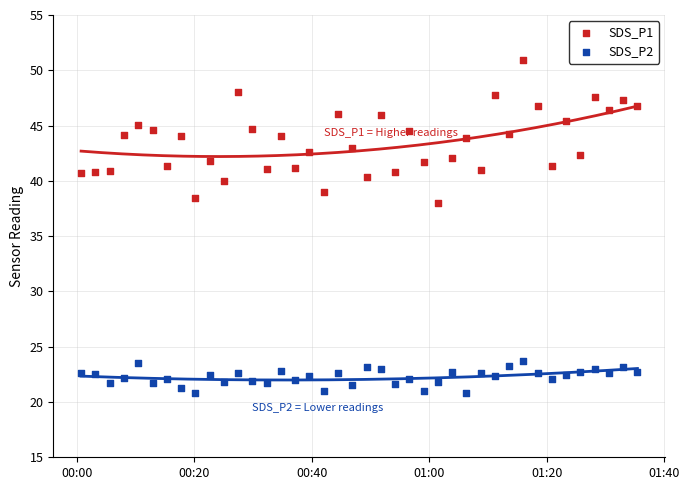

Across all series, what Y value is closest to 35?

38.0